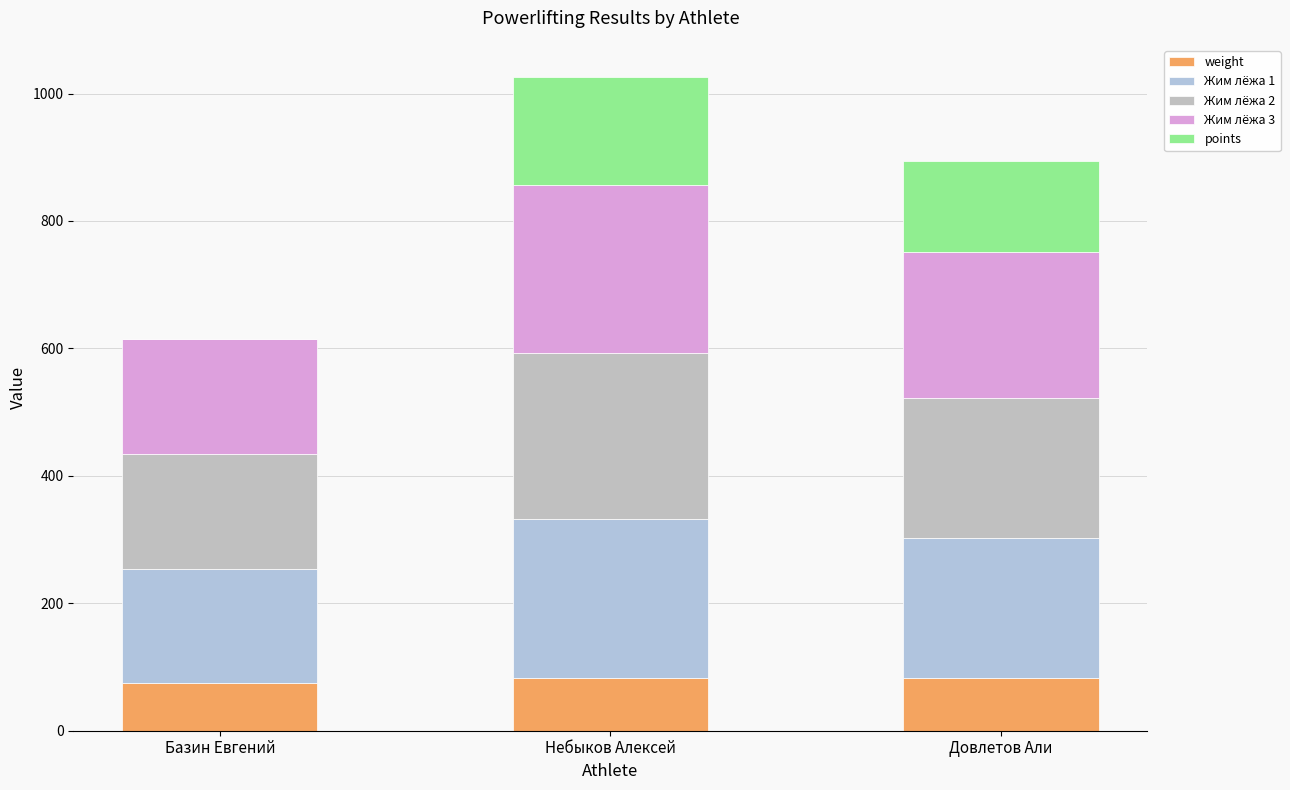

Which series has the widest spread of values?

points